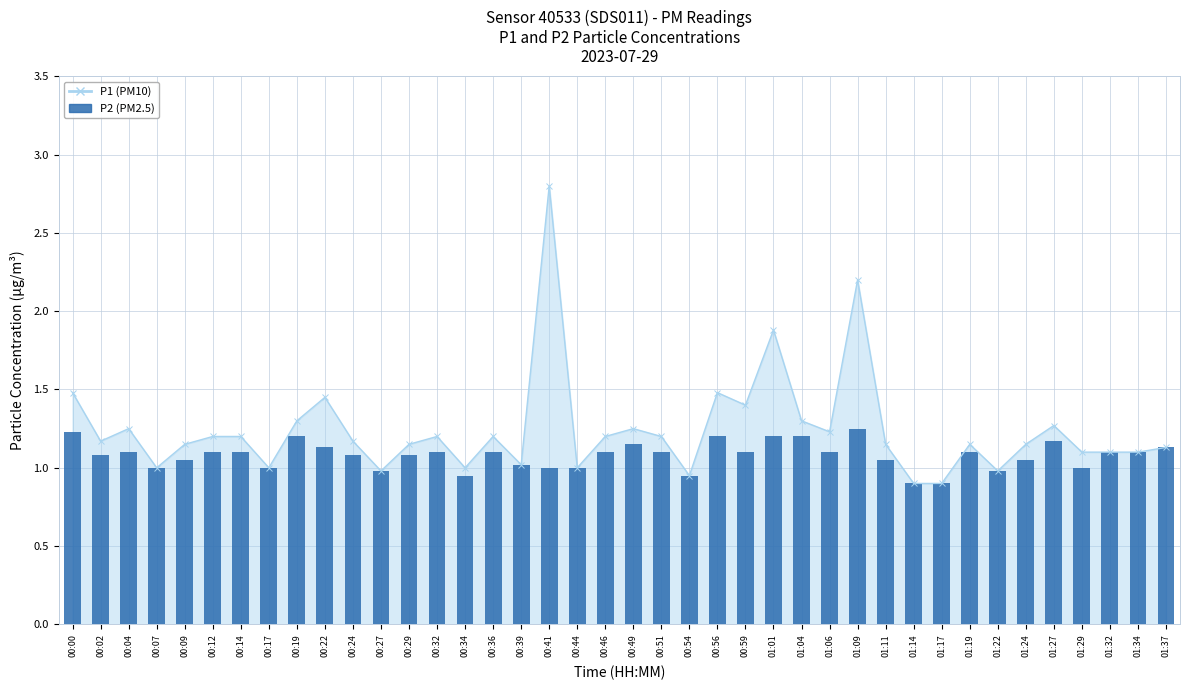

Are the bars grouped side by side (vs. stacked)?

No